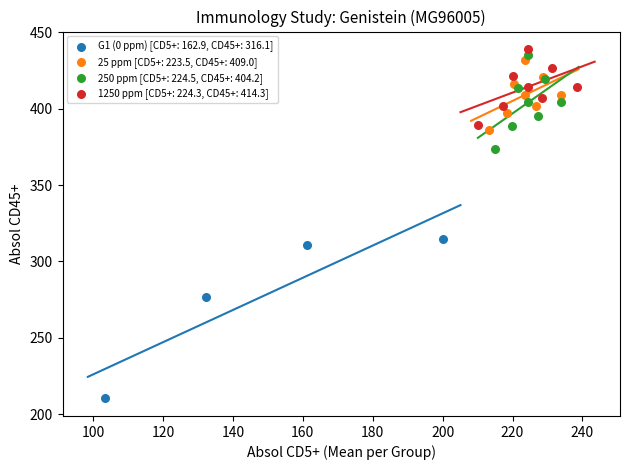

Which series has the widest spread of Y values?

G1 (0 ppm) [CD5+: 162.9, CD45+: 316.1]